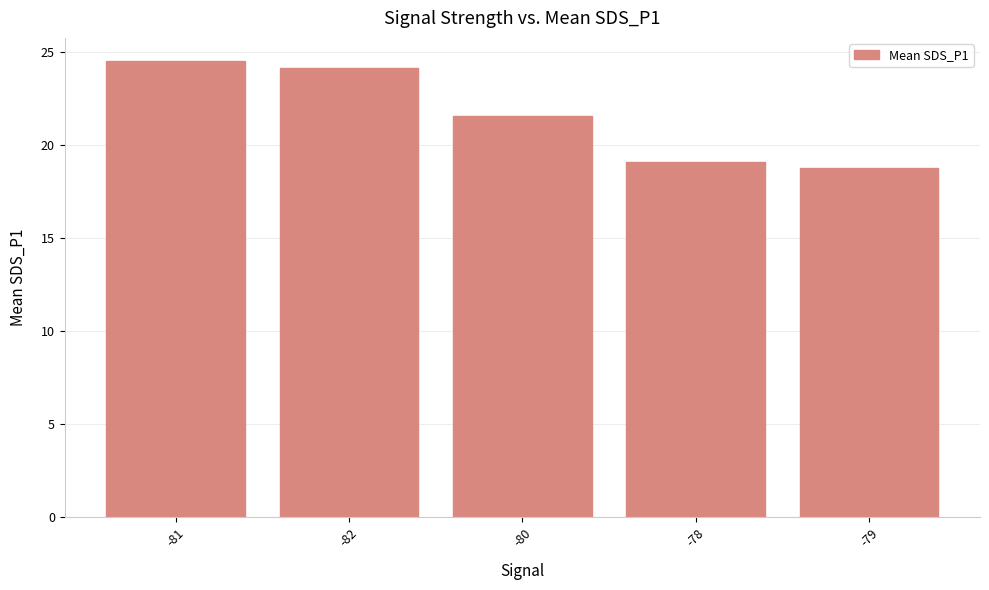

What value does the data have at -82?

24.1